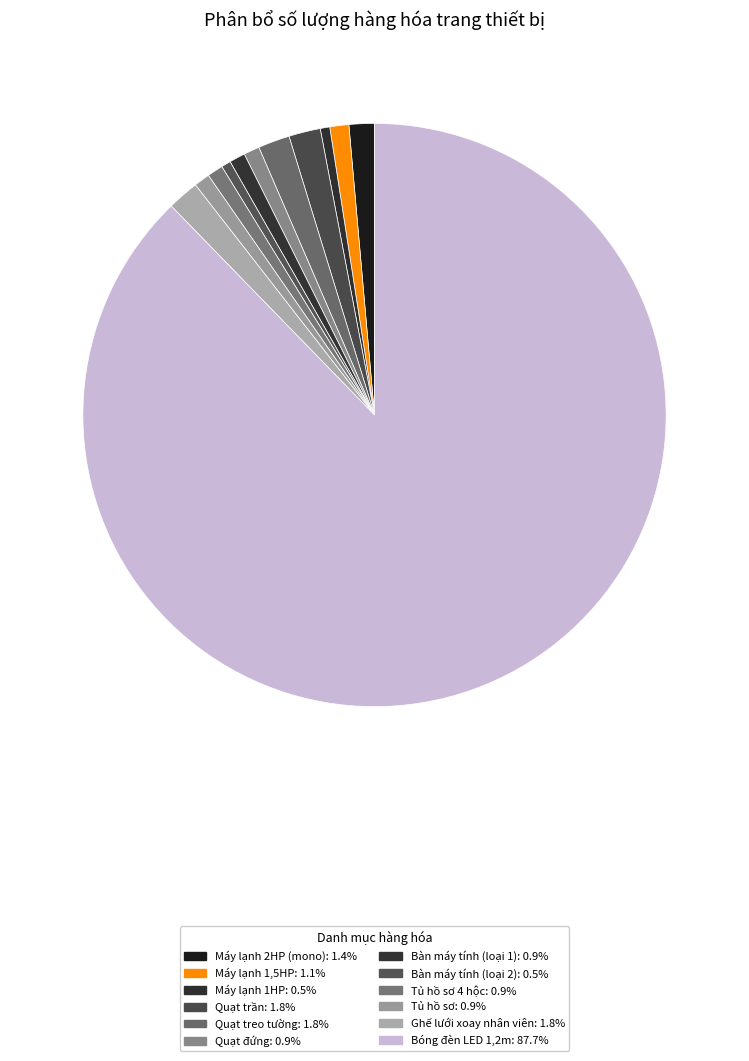

Is there any slice that represents more than half of the pie?

Yes